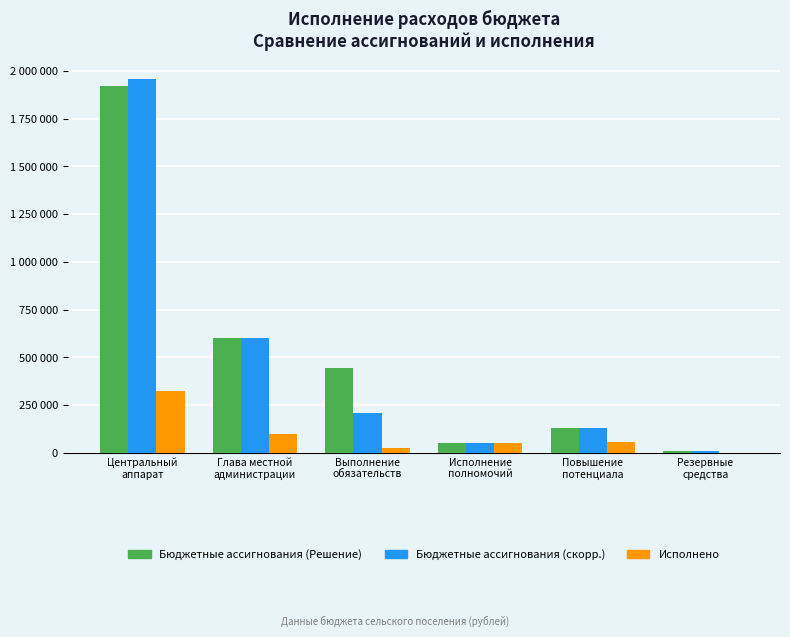

Reading right to left, what are all the values shown in this chart?

Бюджетные ассигнования (Решение): Резервные
средства=10000.0	Повышение
потенциала=129273.0	Исполнение
полномочий=50000.0	Выполнение
обязательств=442000.0	Глава местной
администрации=603040.0	Центральный
аппарат=1922925.0
Бюджетные ассигнования (скорр.): Резервные
средства=10000.0	Повышение
потенциала=129273.0	Исполнение
полномочий=50000.0	Выполнение
обязательств=207000.0	Глава местной
администрации=603040.0	Центральный
аппарат=1957925.0
Исполнено: Резервные
средства=0.0	Повышение
потенциала=57685.1	Исполнение
полномочий=50000.0	Выполнение
обязательств=26009.9	Глава местной
администрации=99198.1	Центральный
аппарат=325159.7